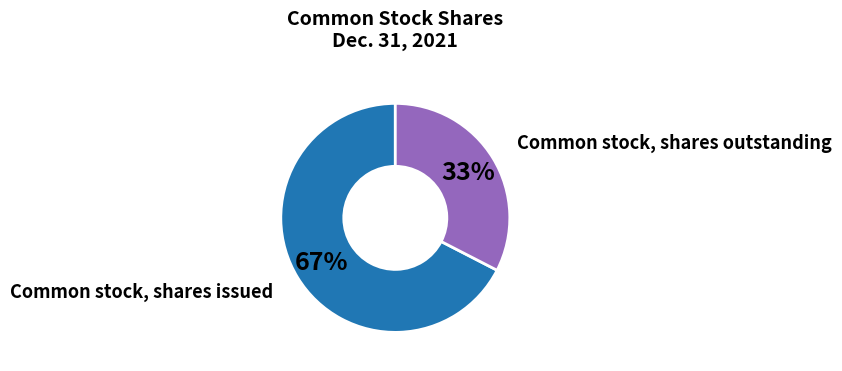

To the nearest percent, what percentage of the pie is Common stock, shares outstanding?

33%